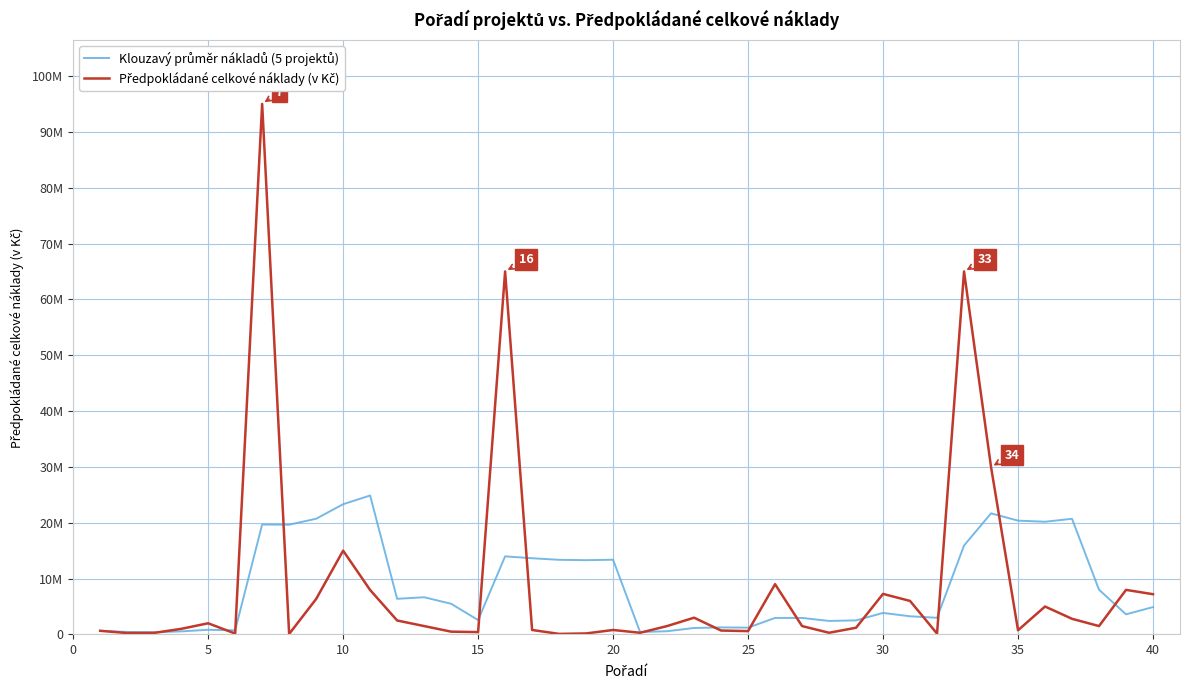

At how many categories does at least one series exceed 13593375?

12